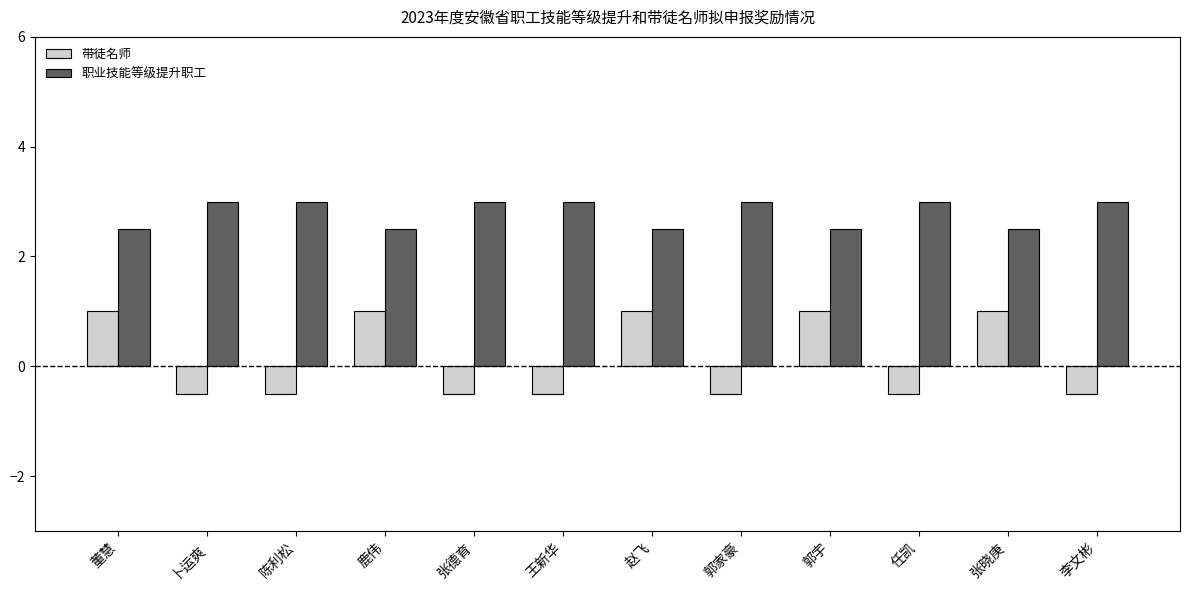

What is the value of the 职业技能等级提升职工 bar at the 5th from the left?

3.0